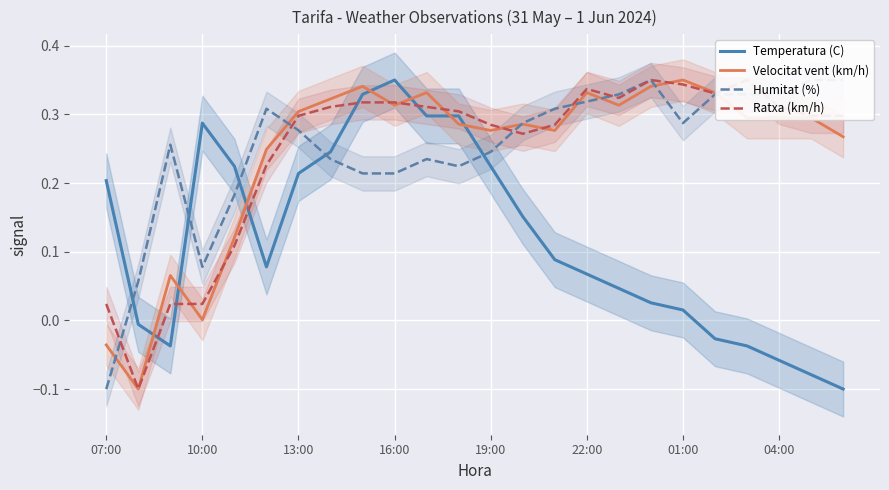

What is the maximum value shown in the chart?

0.3